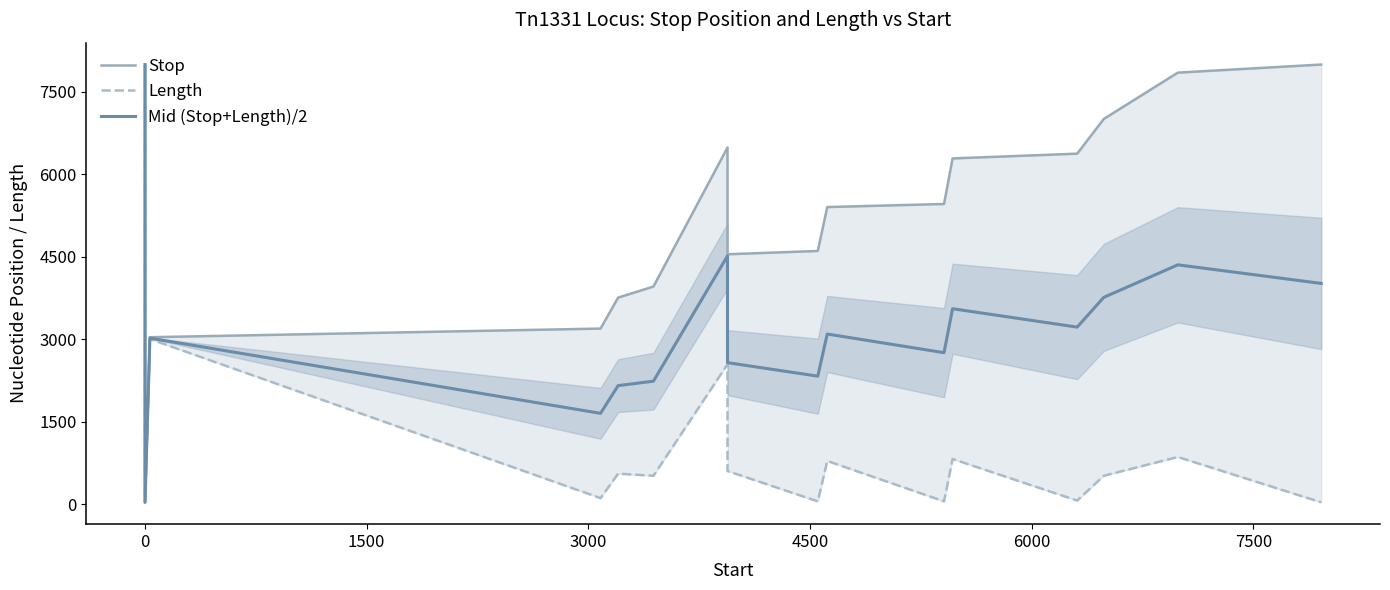

What are all the series names shown in the legend?

Stop, Length, Mid (Stop+Length)/2